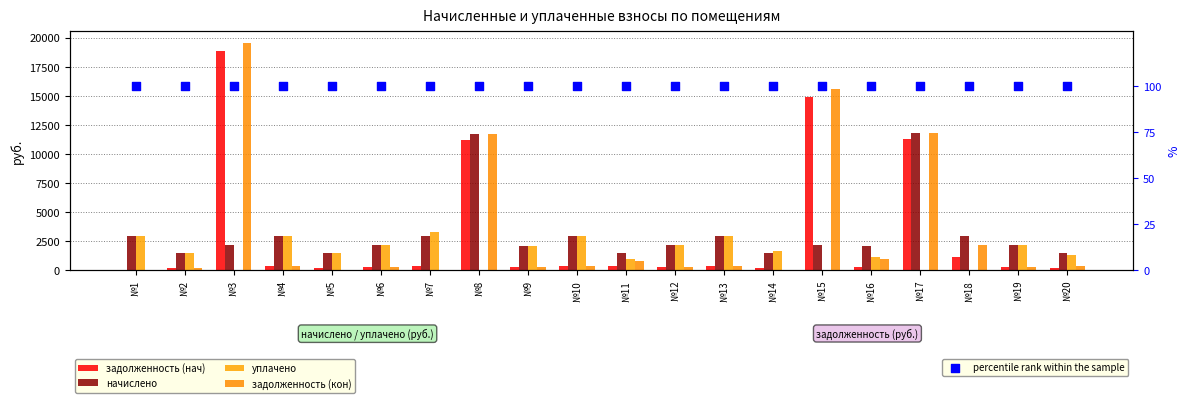

Which series has the widest spread of Y values?

задолженность (кон)